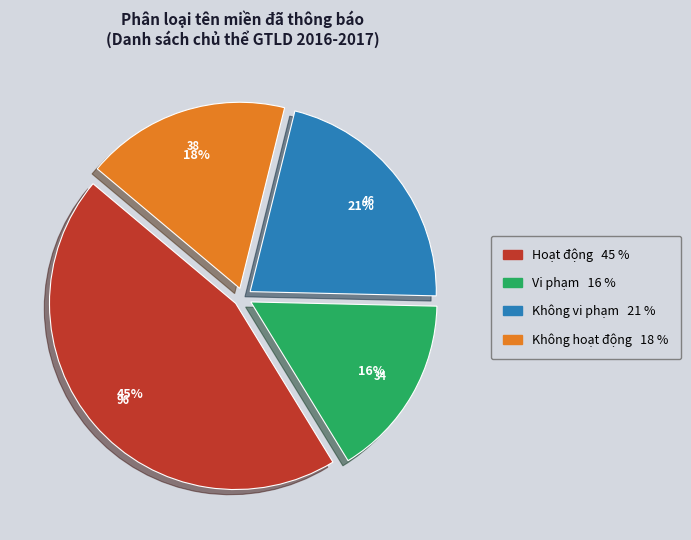

The Hoạt động slice represents 31% of the pie. True or false?

False